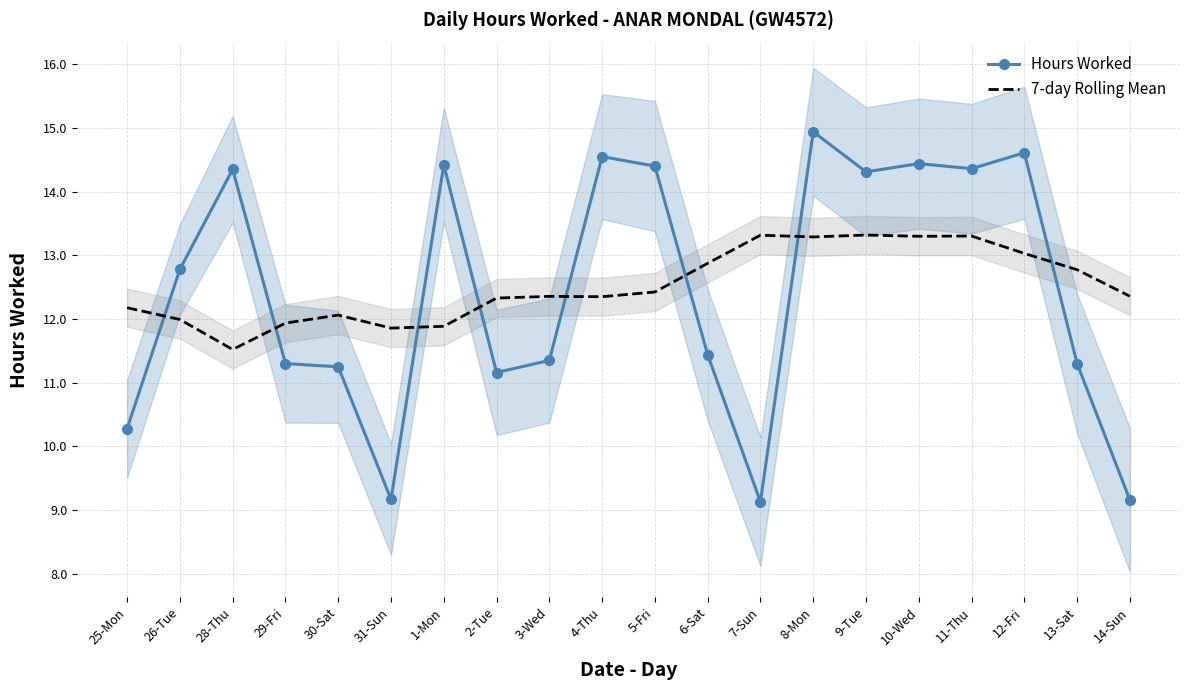

What is the label of the 16th point from the left?

10-Wed